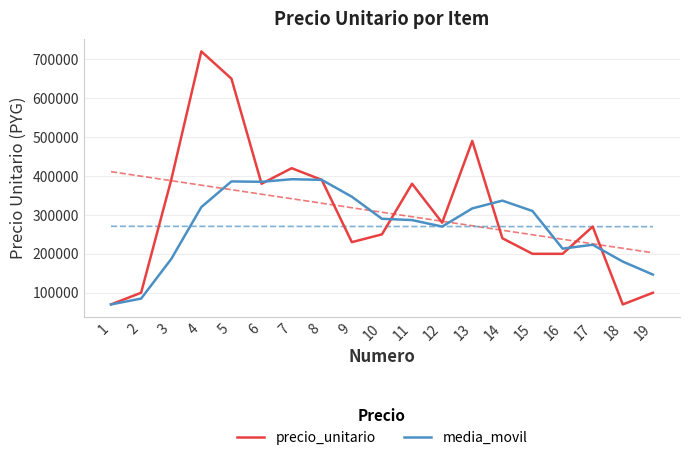

List the series in order of their overall mean, highest first.

precio_unitario, media_movil